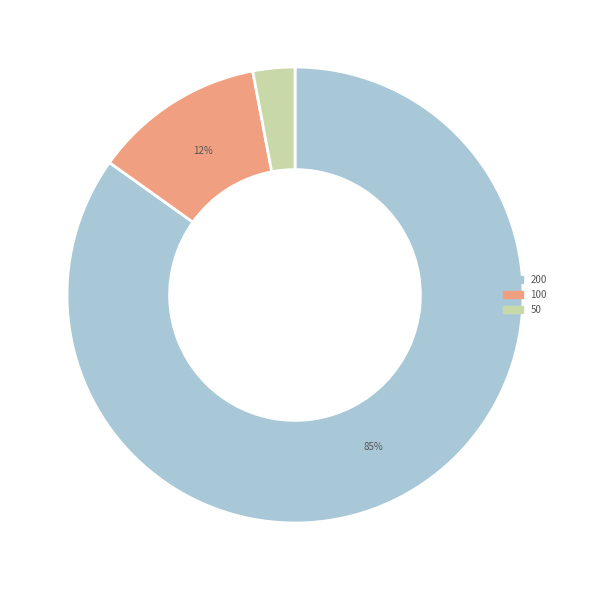

To the nearest percent, what is the average slice percentage?

33%